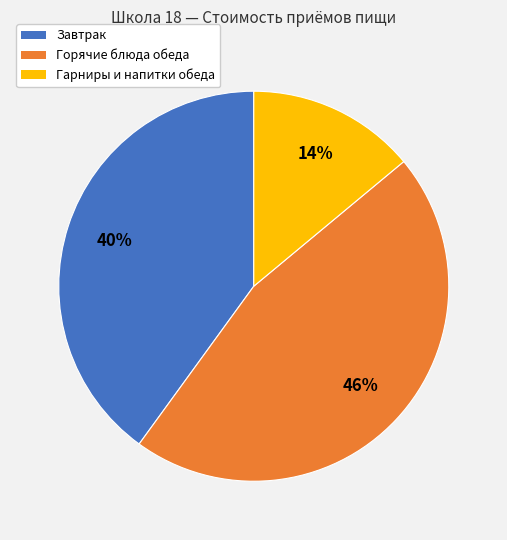

To the nearest percent, what is the average slice percentage?

33%